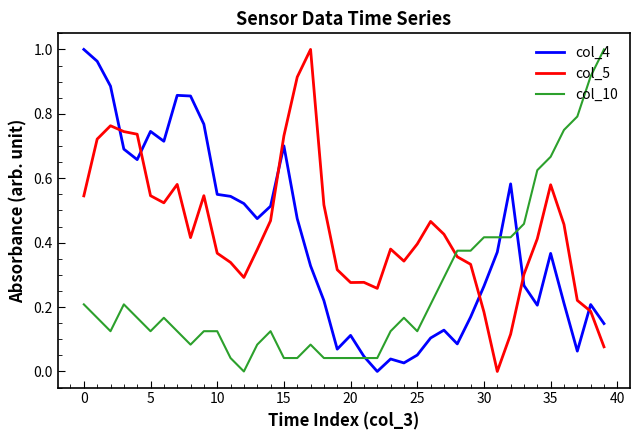

Is this an area chart (filled region under the line)?

No